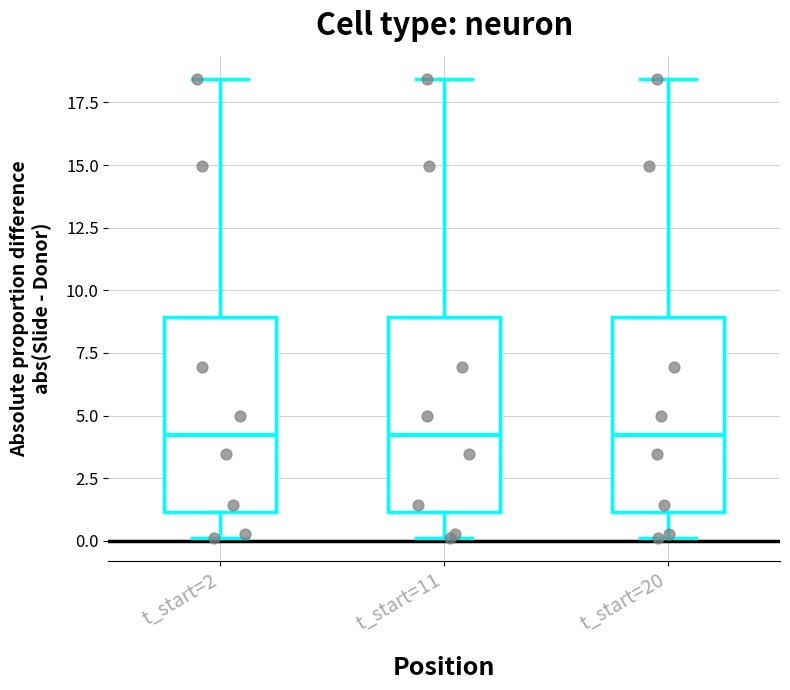

Reading left to right, transcribe this box plot: for each box, give where its median line is, the range the box spans, and where its two whiskers end, as read against the y-axis. The values are not printed on the chart, so give them approximately, as read against the axis.

t_start=2: median 4.0, box 1.0 to 9.0, whiskers 0.0 to 18.5
t_start=11: median 4.0, box 1.0 to 9.0, whiskers 0.0 to 18.5
t_start=20: median 4.0, box 1.0 to 9.0, whiskers 0.0 to 18.5